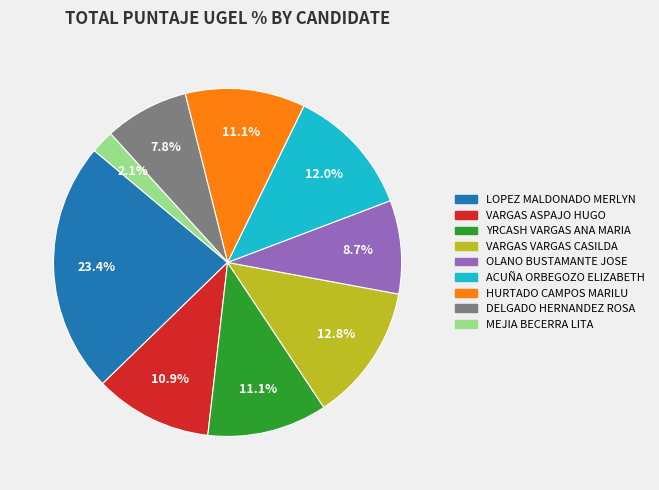

Is there a majority slice in this chart?

No